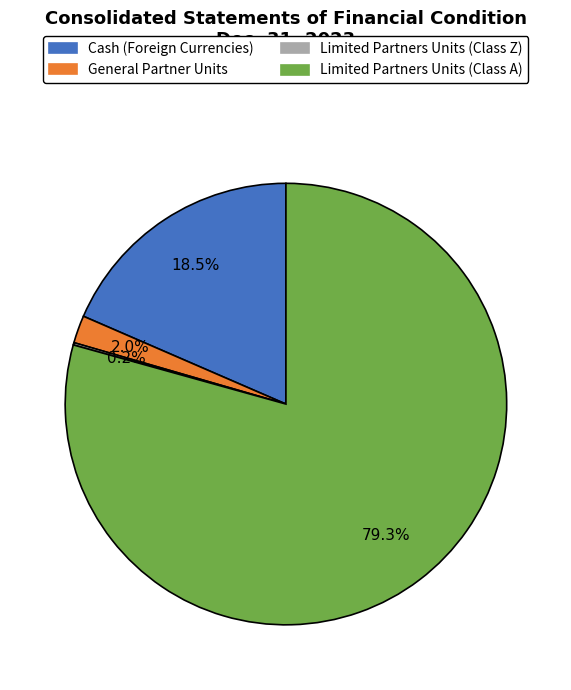

What is the largest slice in the pie chart?

Limited Partners Units (Class A)